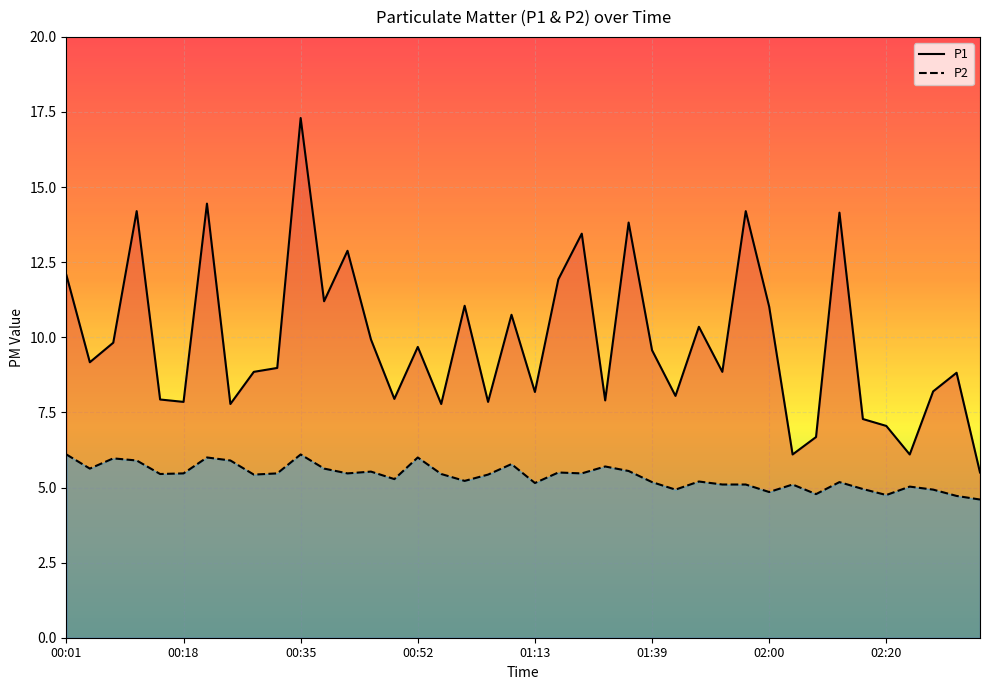

Reading left to right, transcribe all the data shown in this chart.

P1: 12.1	9.2	9.8	14.2	7.9	7.8	14.4	7.8	8.8	9.0	17.3	11.2	12.9	9.9	8.0	9.7	7.8	11.1	7.8	10.8	8.2	11.9	13.4	7.9	13.8	9.6	8.1	10.3	8.8	14.2	11.0	6.1	6.7	14.2	7.3	7.0	6.1	8.2	8.8	5.5
P2: 6.1	5.6	6.0	5.9	5.5	5.5	6.0	5.9	5.4	5.5	6.1	5.6	5.5	5.5	5.3	6.0	5.5	5.2	5.4	5.8	5.2	5.5	5.5	5.7	5.5	5.2	4.9	5.2	5.1	5.1	4.8	5.1	4.8	5.2	5.0	4.8	5.0	4.9	4.7	4.6